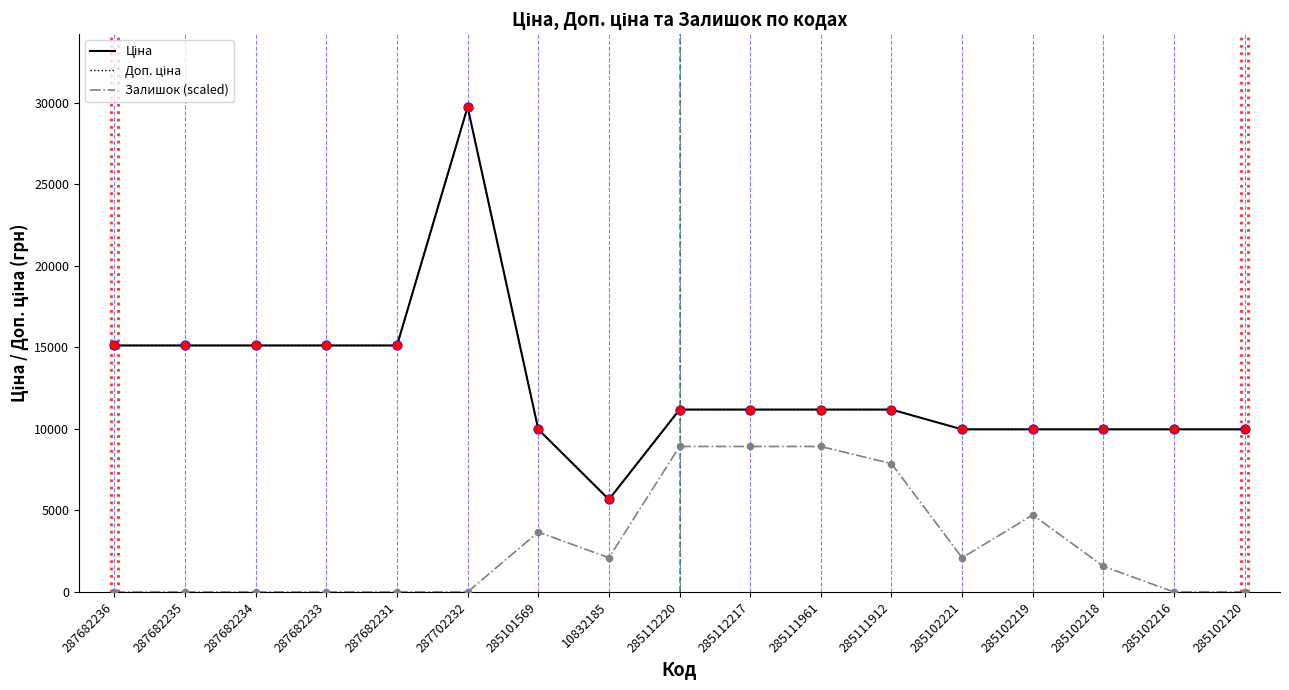

What are all the series names shown in the legend?

Ціна, Доп. ціна, Залишок (scaled)